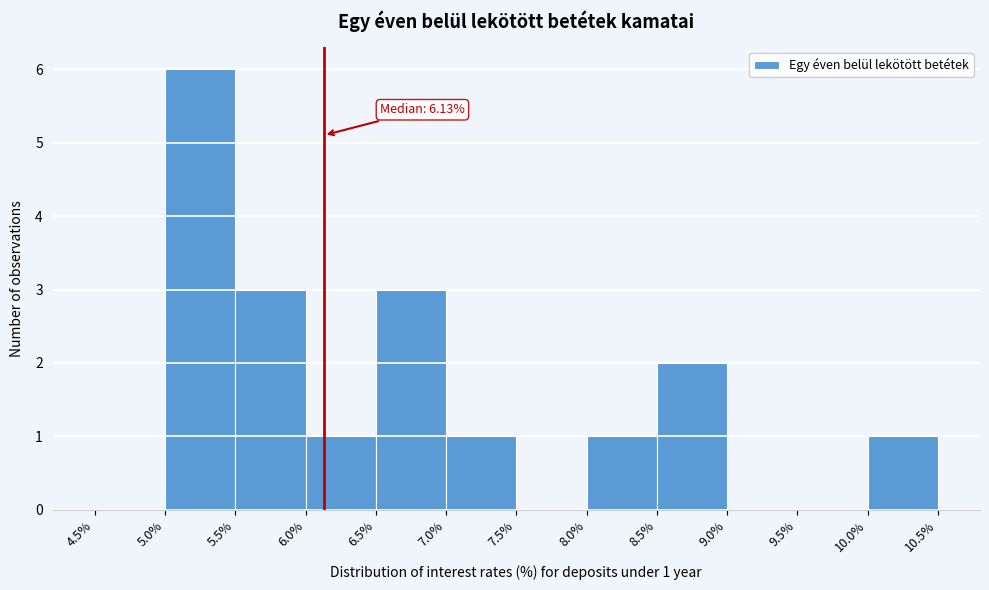

Which range on the x-axis has the tallest bar?

5.0% to 5.5%